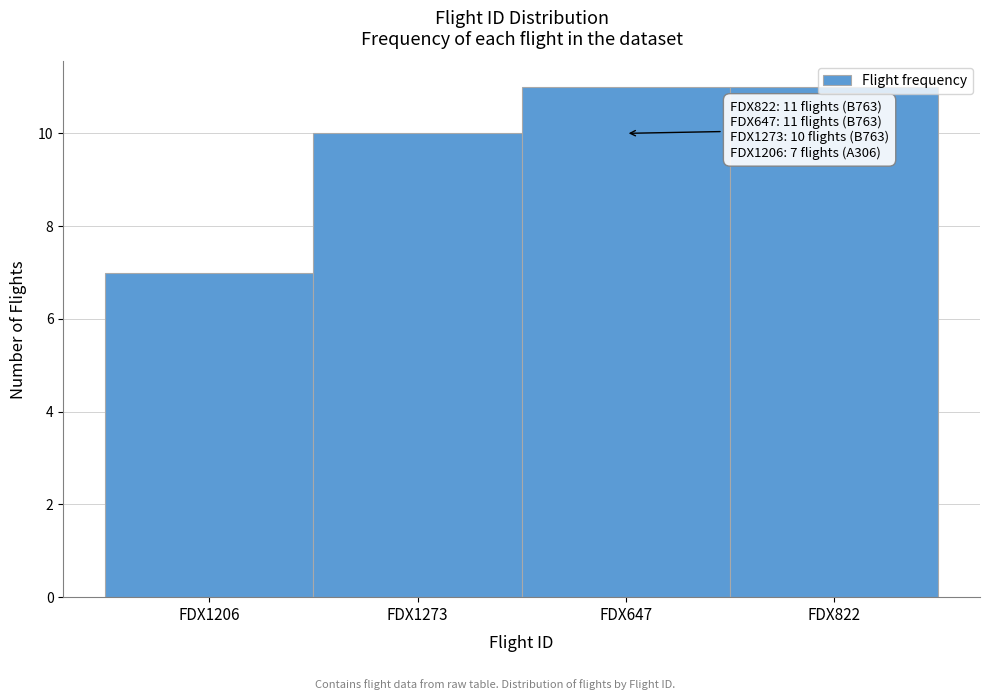

What is the average value?

10